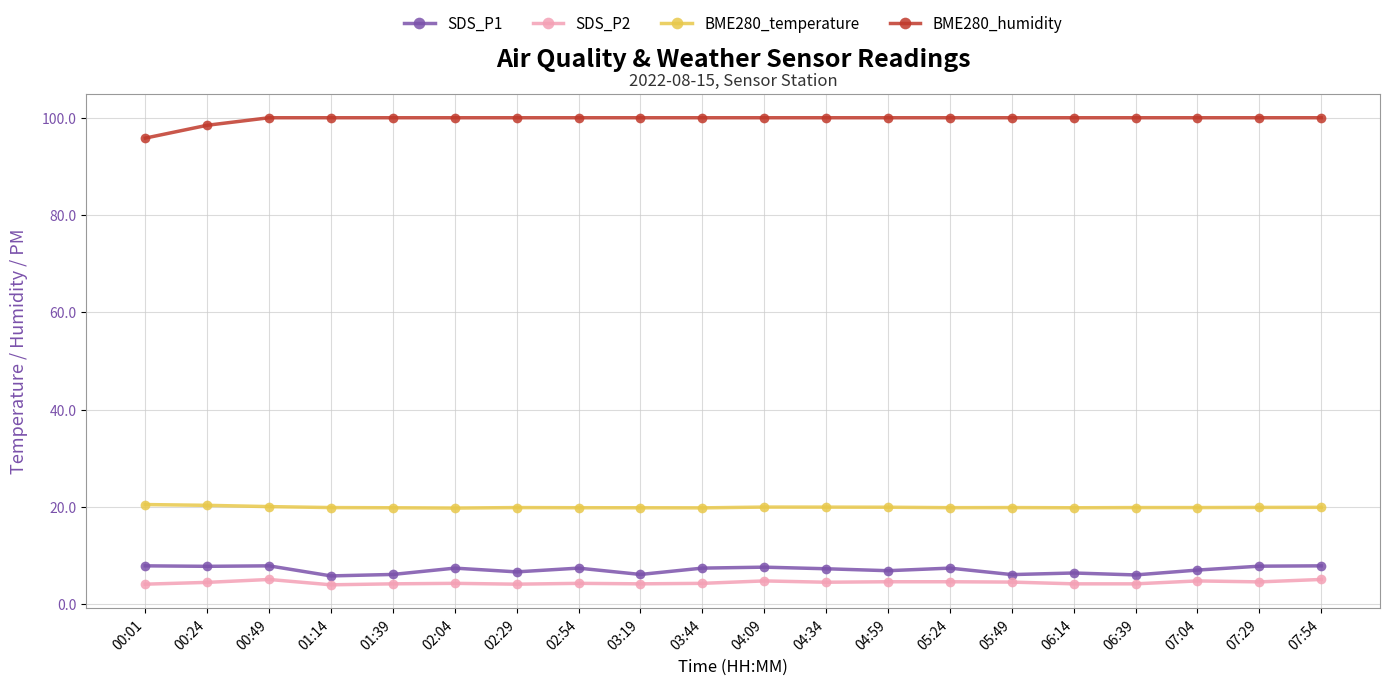

True or false: BME280_humidity has a value of 150.1 at 05:24.

False